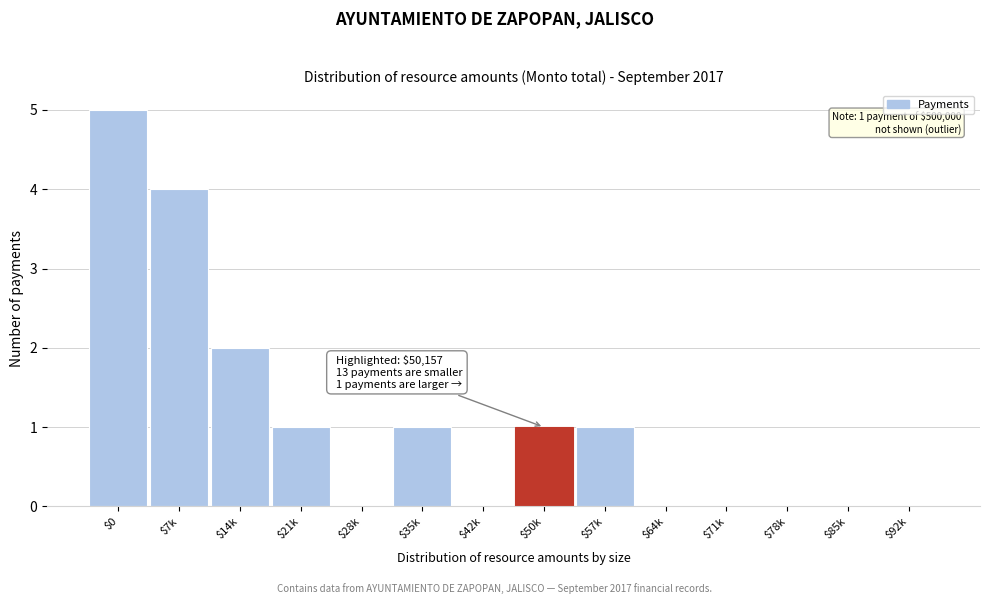

The chart shows a value of 0 at $71k. True or false?

True